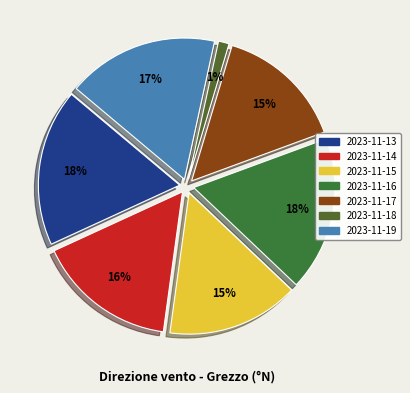

Count the number of slices in the pie.

7